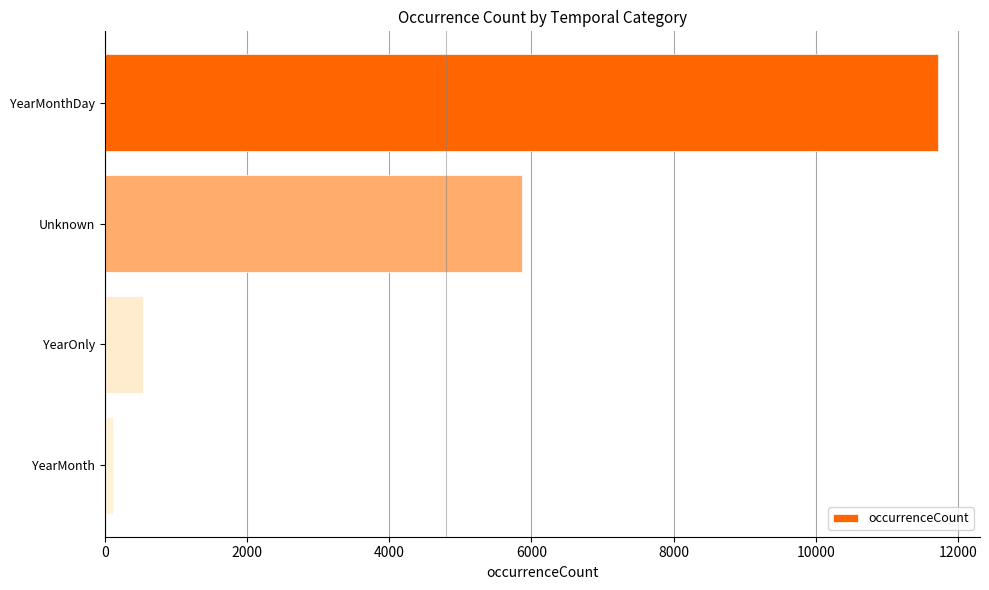

What is the label of the 2nd bar from the bottom?

YearOnly